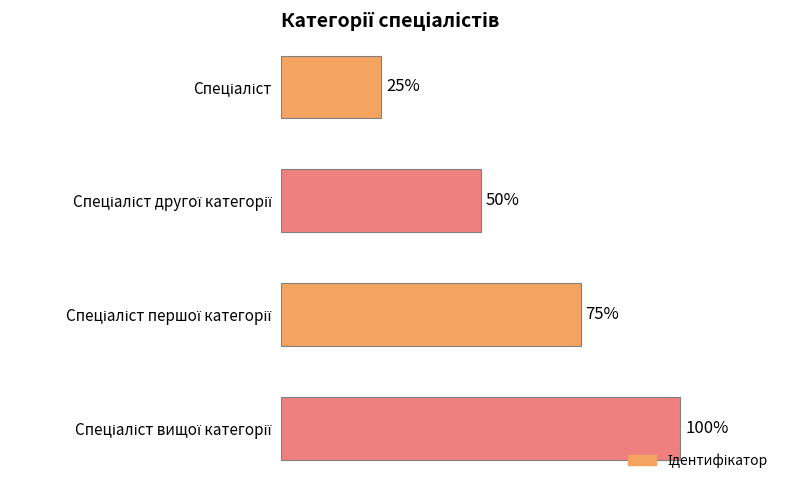

Are the bars horizontal?

Yes